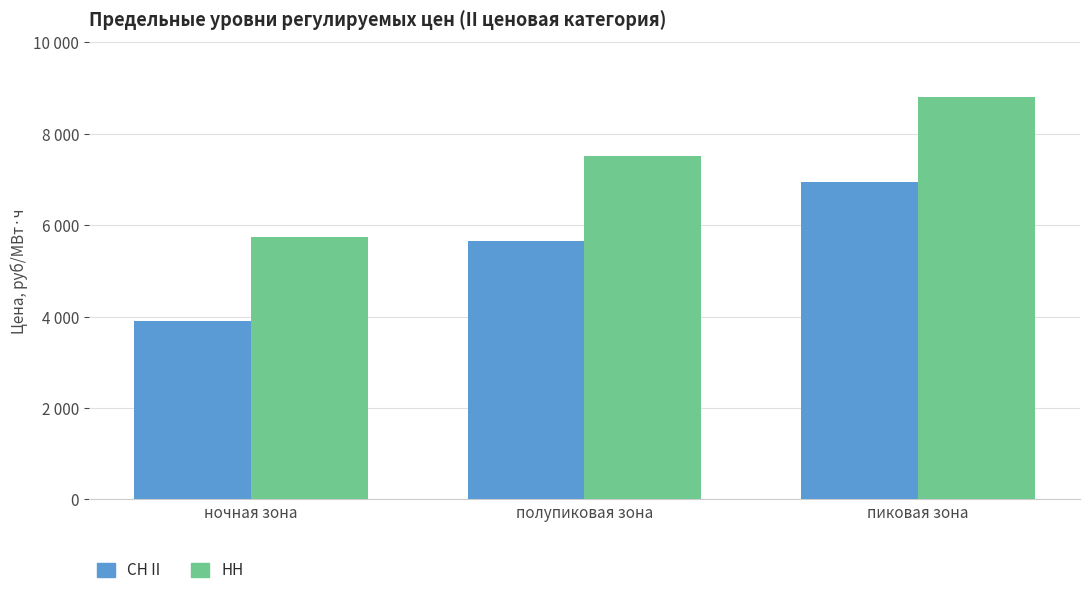

Does the chart contain any negative values?

No